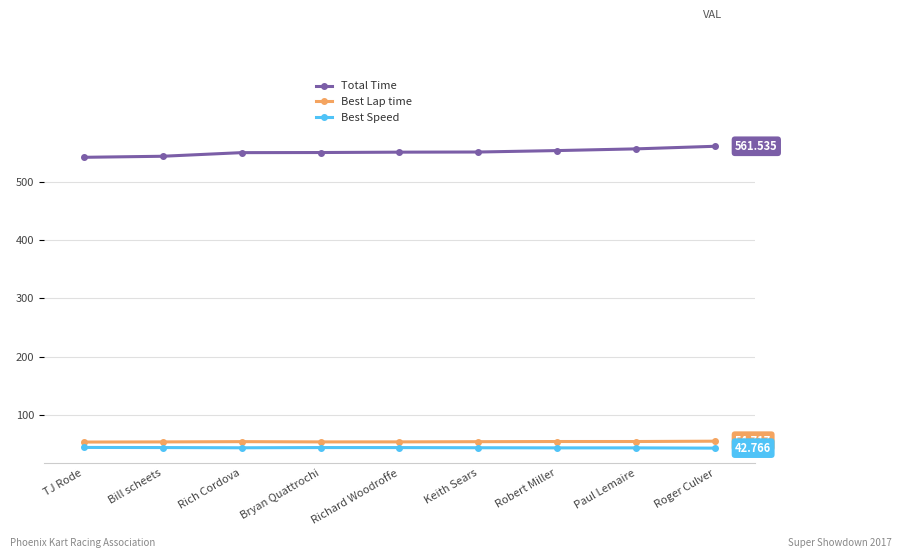

What is the label of the 2nd point from the right?

Paul Lemaire